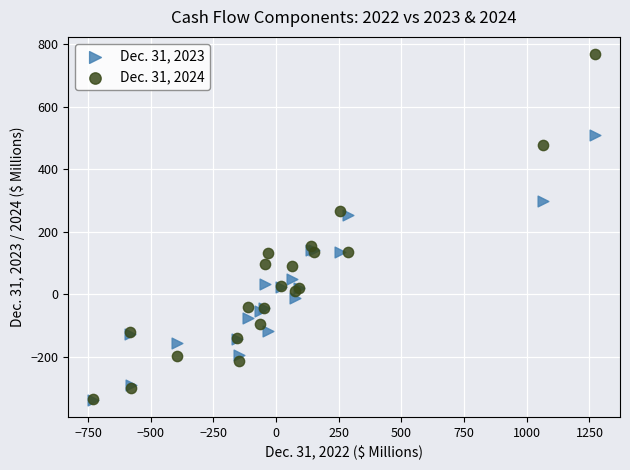

Across all series, what Y value is closest to 214?

253.7